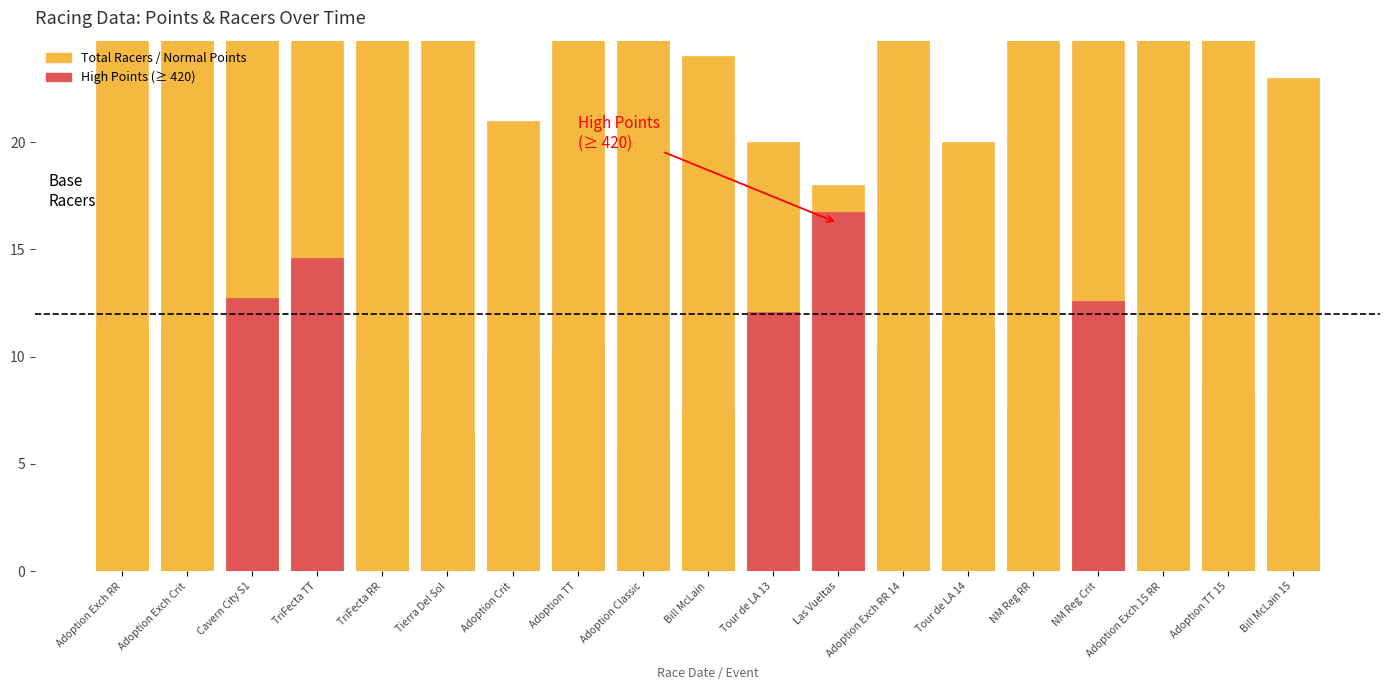

Reading left to right, extract all data points from this chart.

Adoption Exch RR=49	Adoption Exch Crit=49	Cavern City S1=26	TriFecta TT=34	TriFecta RR=43	Tierra Del Sol=26	Adoption Crit=21	Adoption TT=33	Adoption Classic=28	Bill McLain=24	Tour de LA 13=20	Las Vueltas=18	Adoption Exch RR 14=52	Tour de LA 14=20	NM Reg RR=28	NM Reg Crit=34	Adoption Exch 15 RR=56	Adoption TT 15=33	Bill McLain 15=23